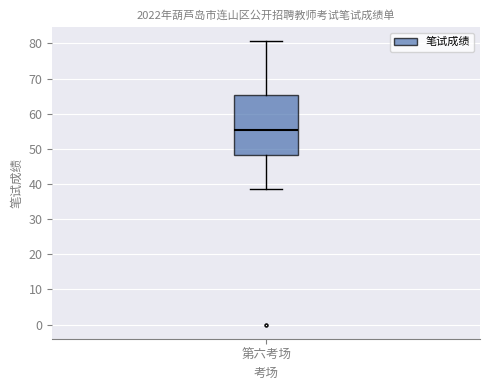

Where is the upper edge of the box for 第六考场 on the y-axis? The values are not printed on the chart, so give them approximately, as read against the axis.

65